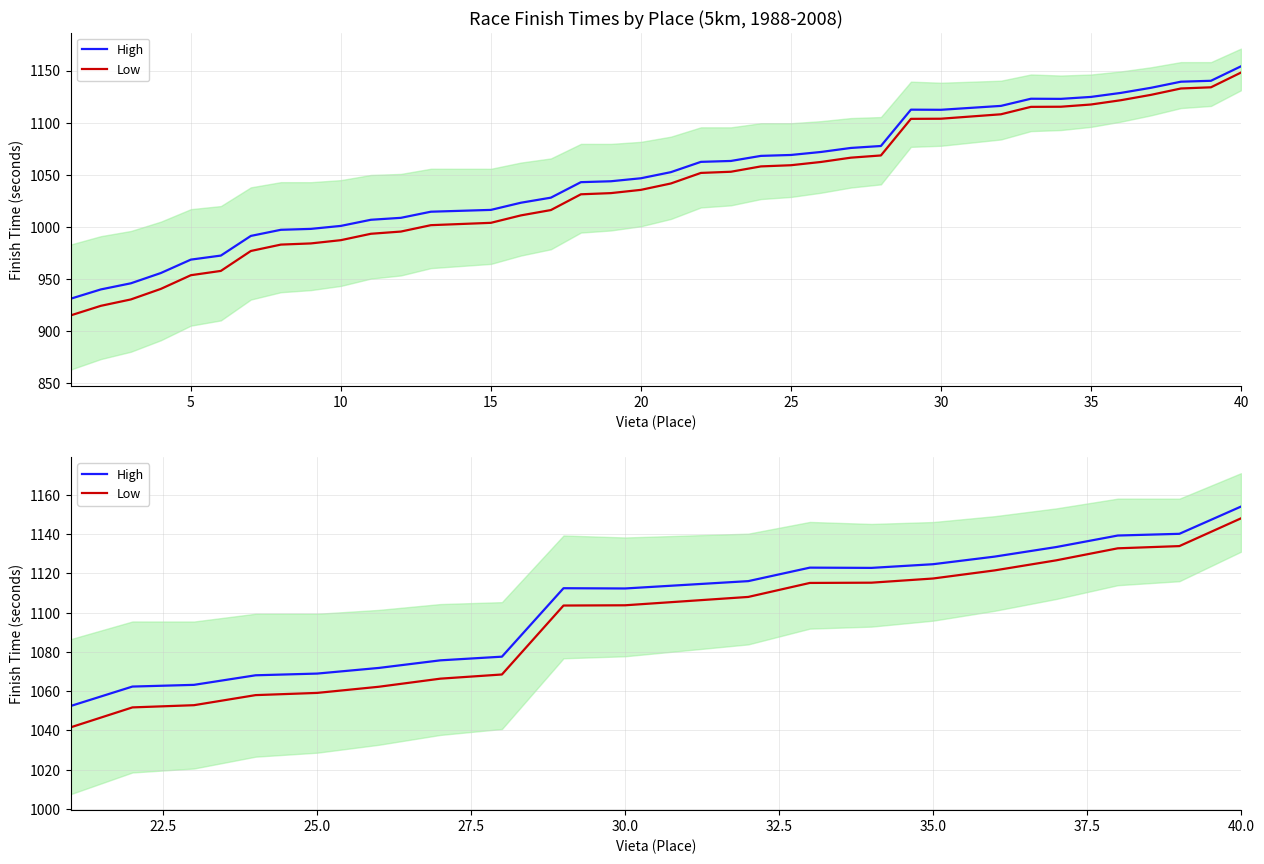

What is the greatest value displayed?

1154.0